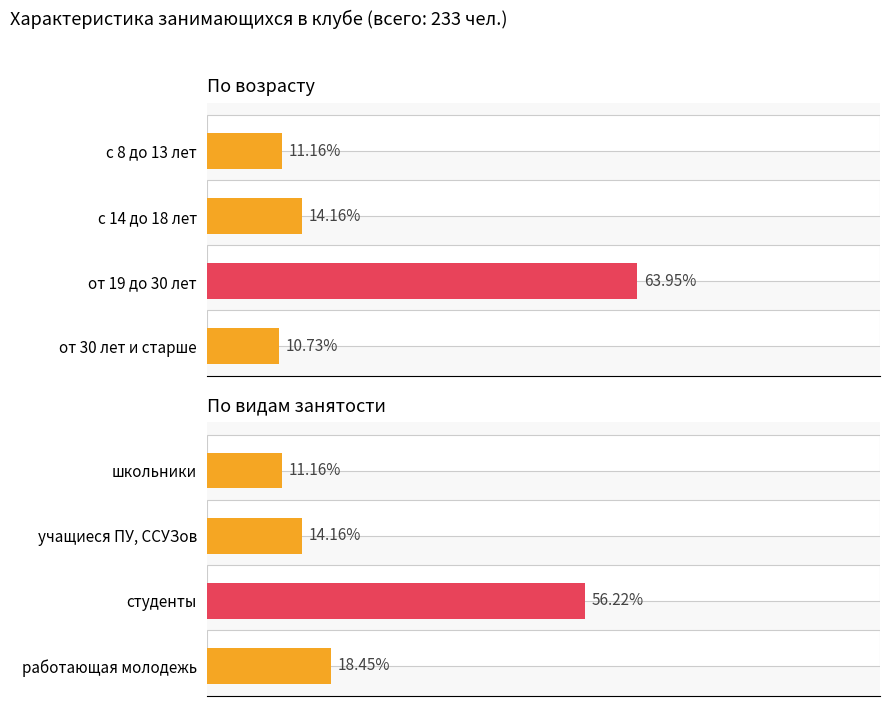

What is the average value of the По возрасту series?

25.0